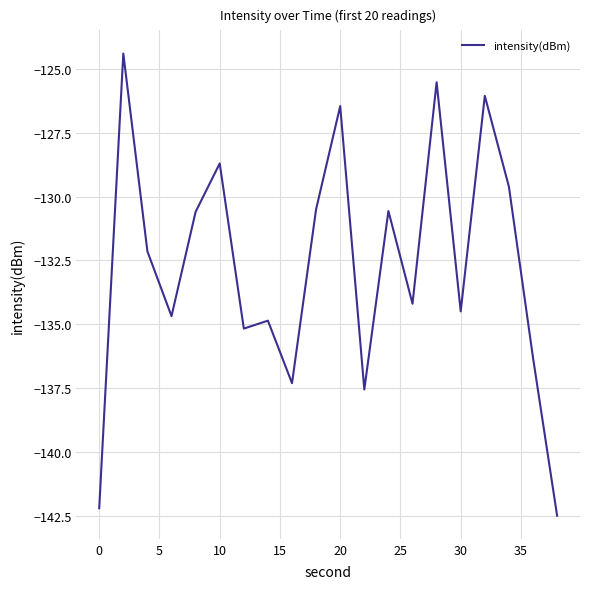

What is the maximum value shown in the chart?

-124.4